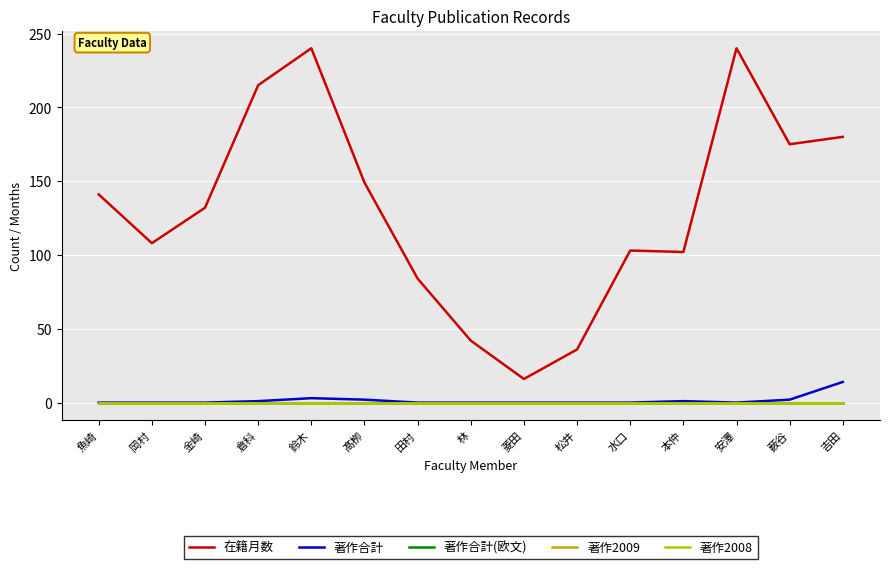

Which category has the lowest value across all series?

魚崎